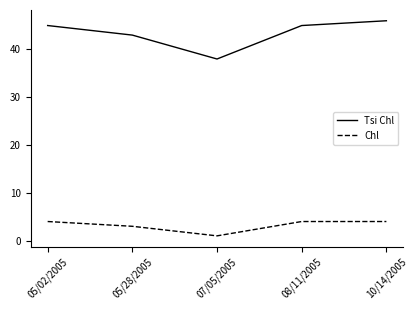

True or false: Tsi Chl and Chl cross at least once.

False